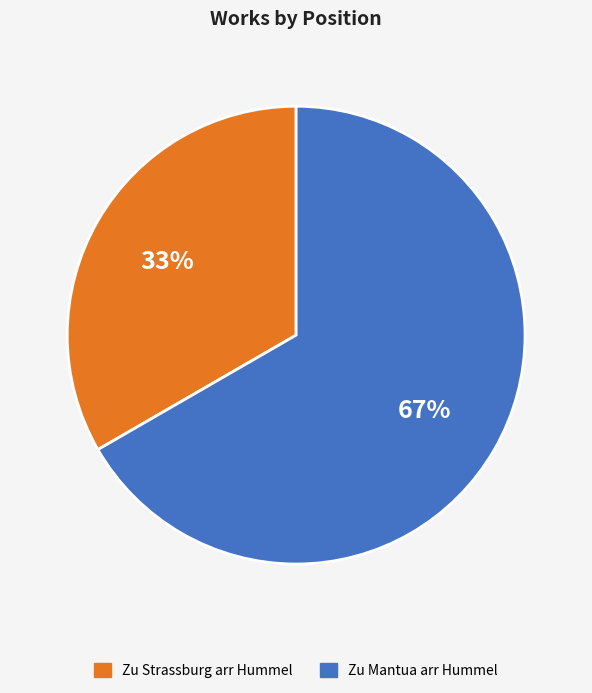

Is there any slice that represents more than half of the pie?

Yes